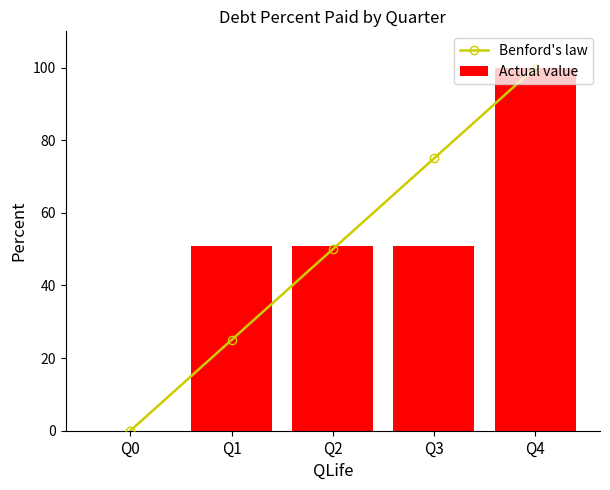

Count the number of data series in this chart.

2